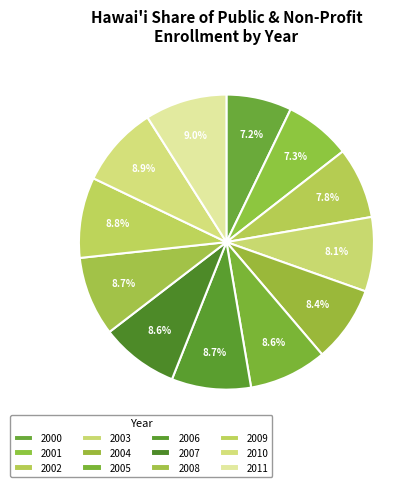

Is 2009 the majority of the pie?

No